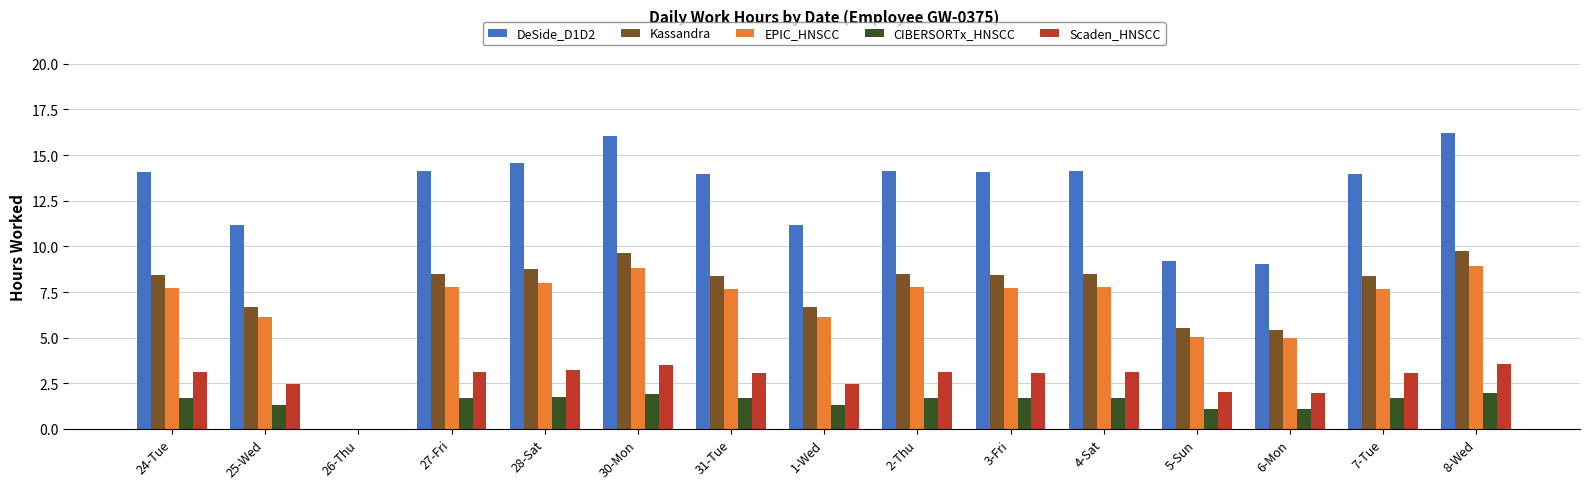

The EPIC_HNSCC series shows 7.8 at 27-Fri. True or false?

True